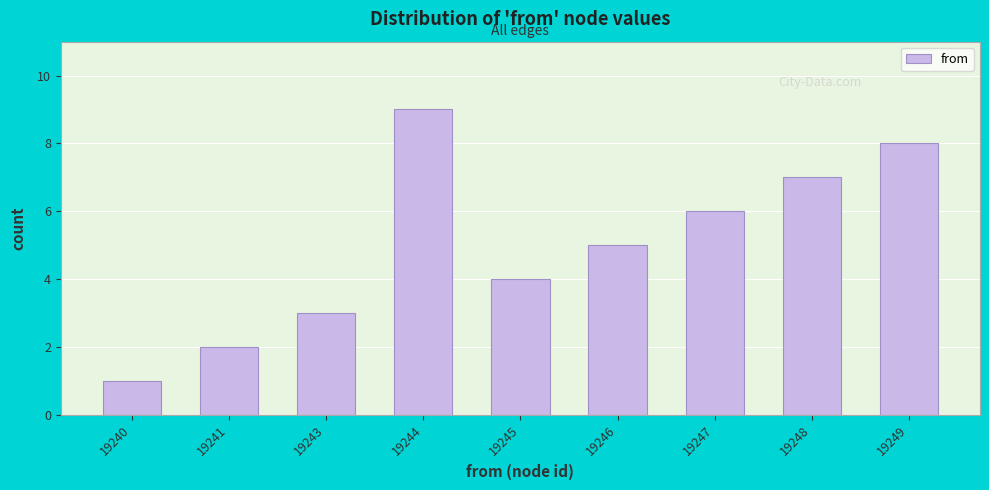

Reading left to right, list all the values displayed in this chart.

19240=1	19241=2	19243=3	19244=9	19245=4	19246=5	19247=6	19248=7	19249=8